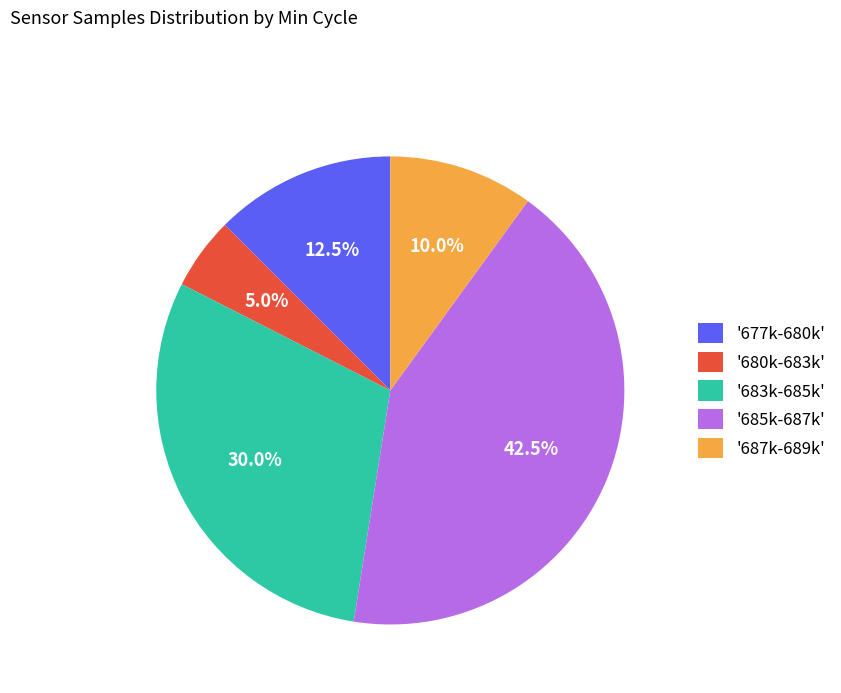

Approximately how many times larger is the value at '677k-680k' compared to '685k-687k'?

0.3